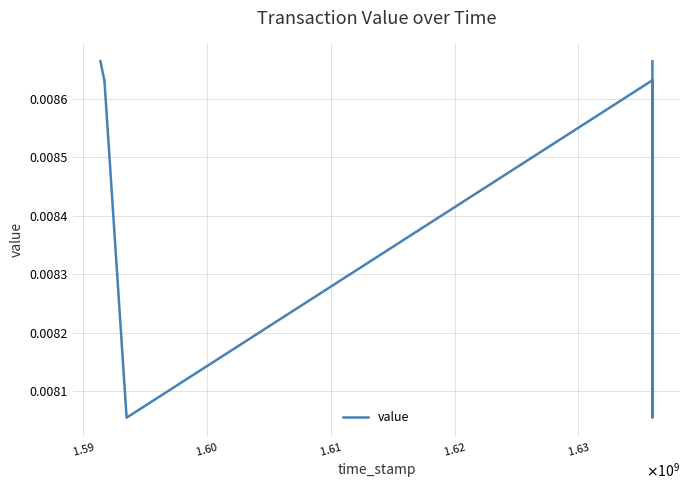

Count the values in the range 0 to 1.

8